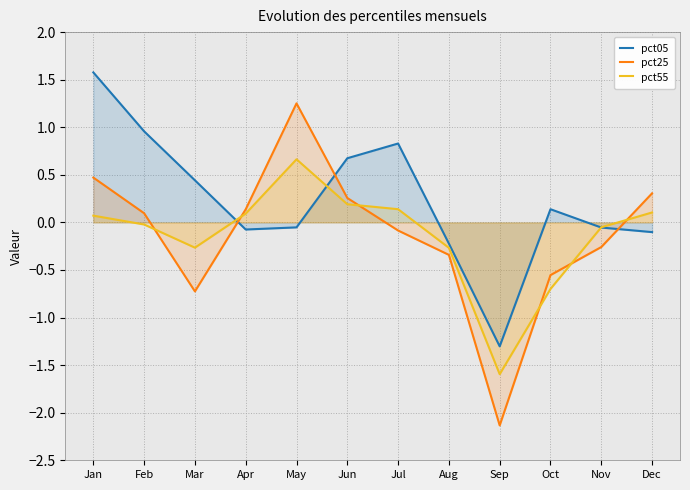

True or false: pct55 and pct05 cross at least once.

True